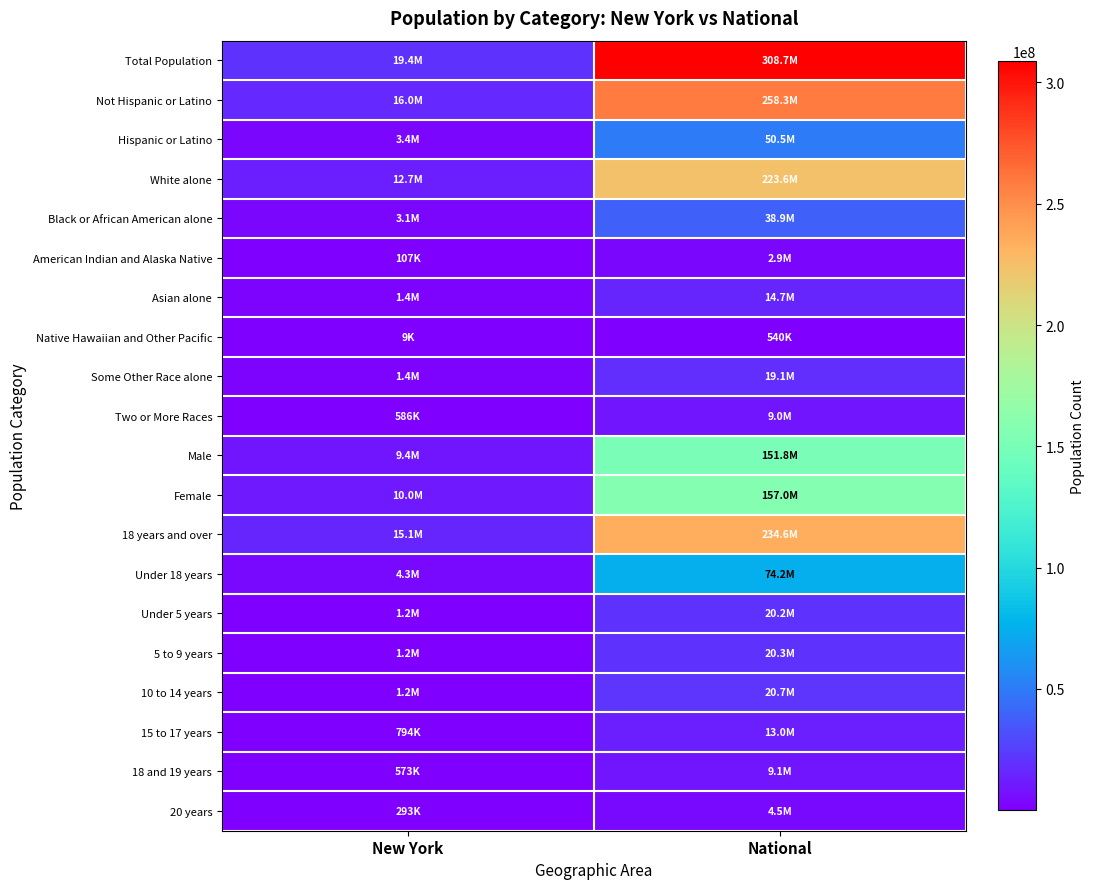

What is the total value across all series at New York?

102081104